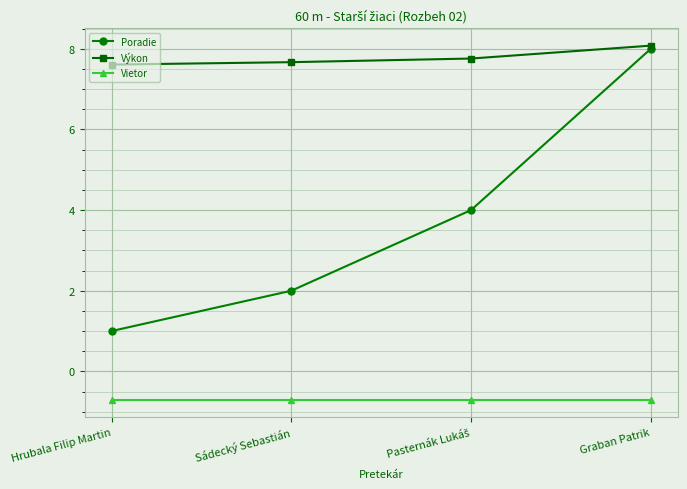

How many lines are shown in the chart?

3